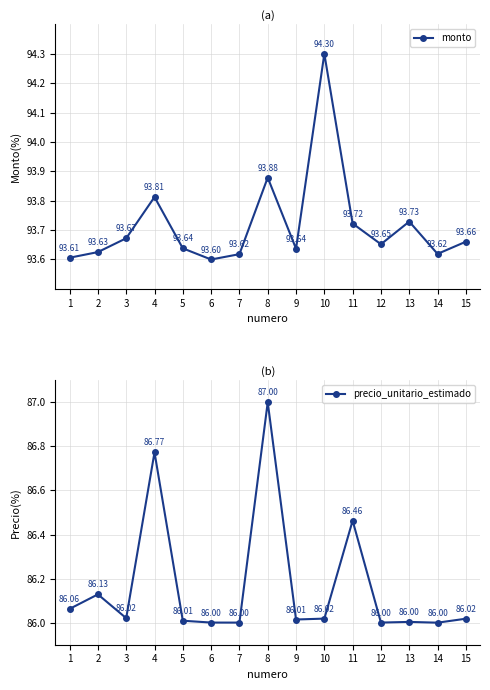

True or false: monto and precio_unitario_estimado intersect in this chart.

False